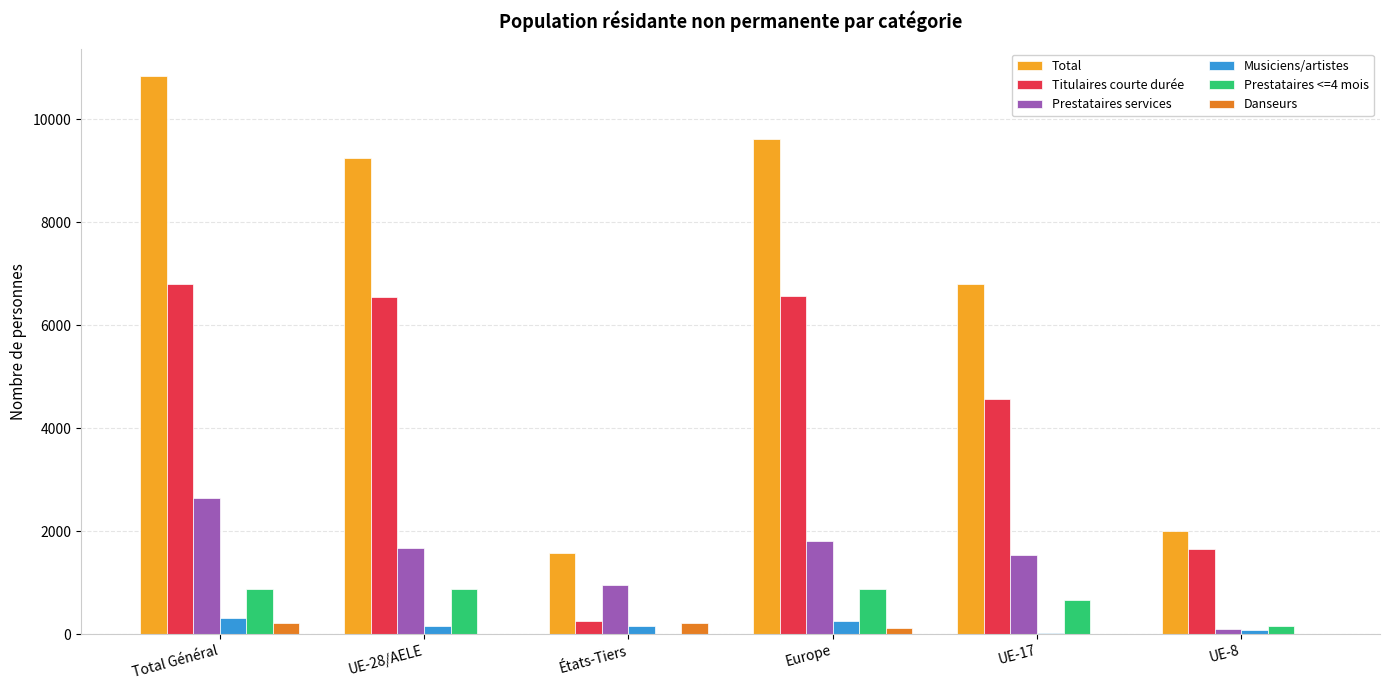

Is the value of Titulaires courte durée at UE-28/AELE greater than the value of Musiciens/artistes at Europe?

Yes